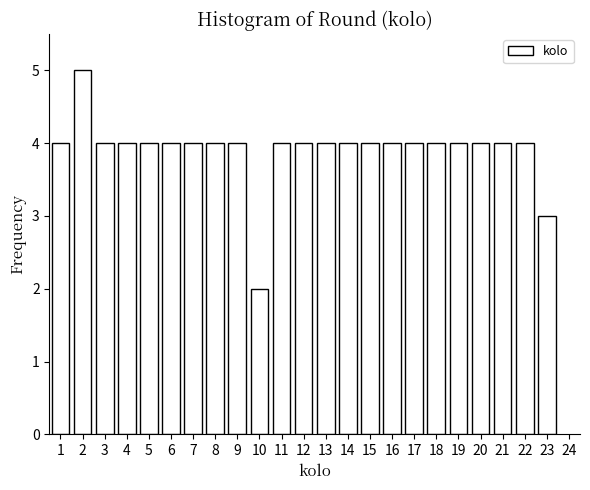

Reading left to right, transcribe all the data shown in this chart.

4	5	4	4	4	4	4	4	4	2	4	4	4	4	4	4	4	4	4	4	4	4	3